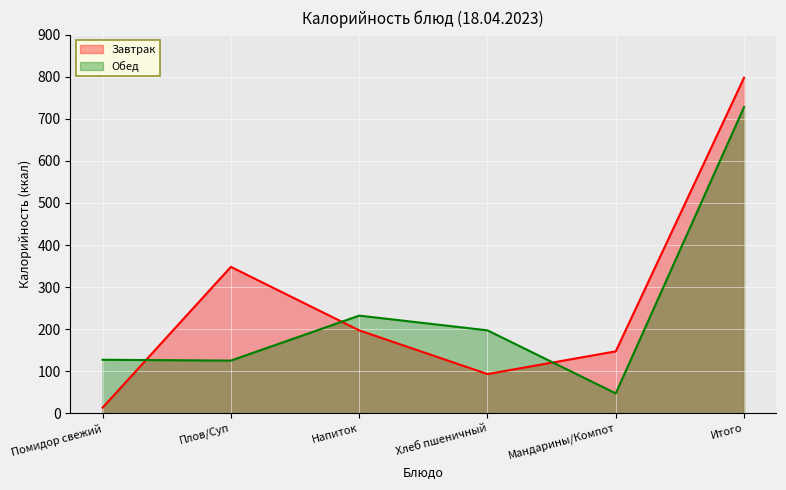

What is the difference between the maximum and minimum values in the Обед series?

681